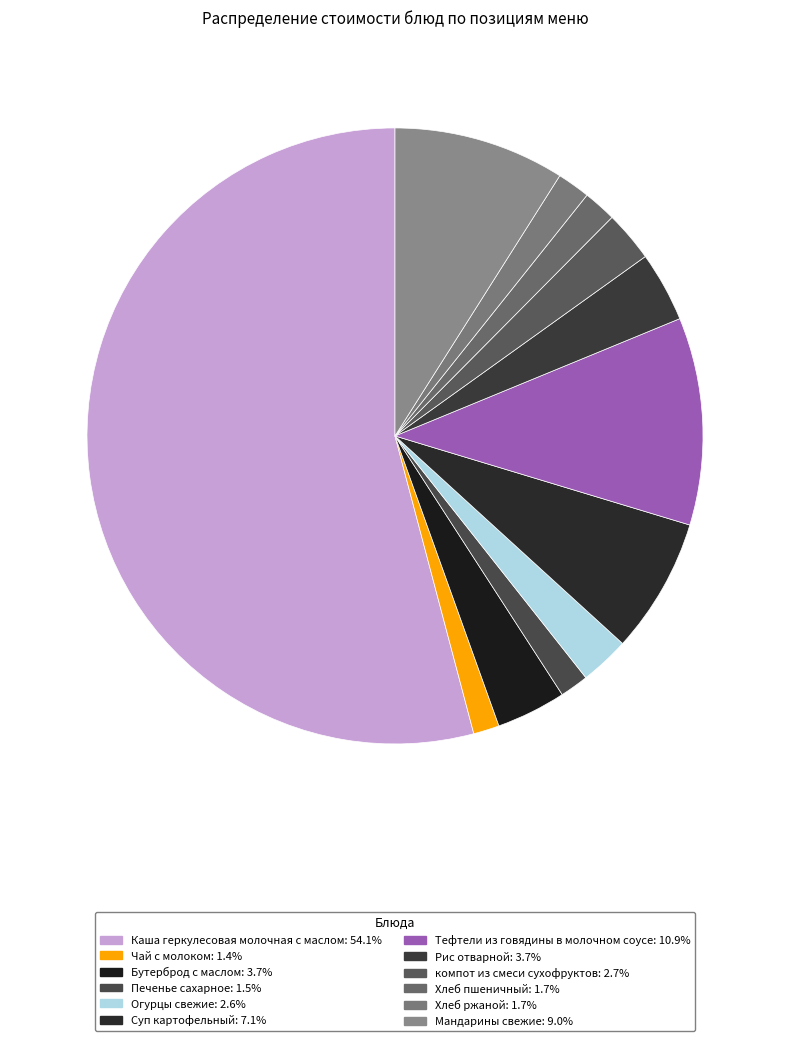

Is it true that Мандарины свежие is 21% of the pie?

False